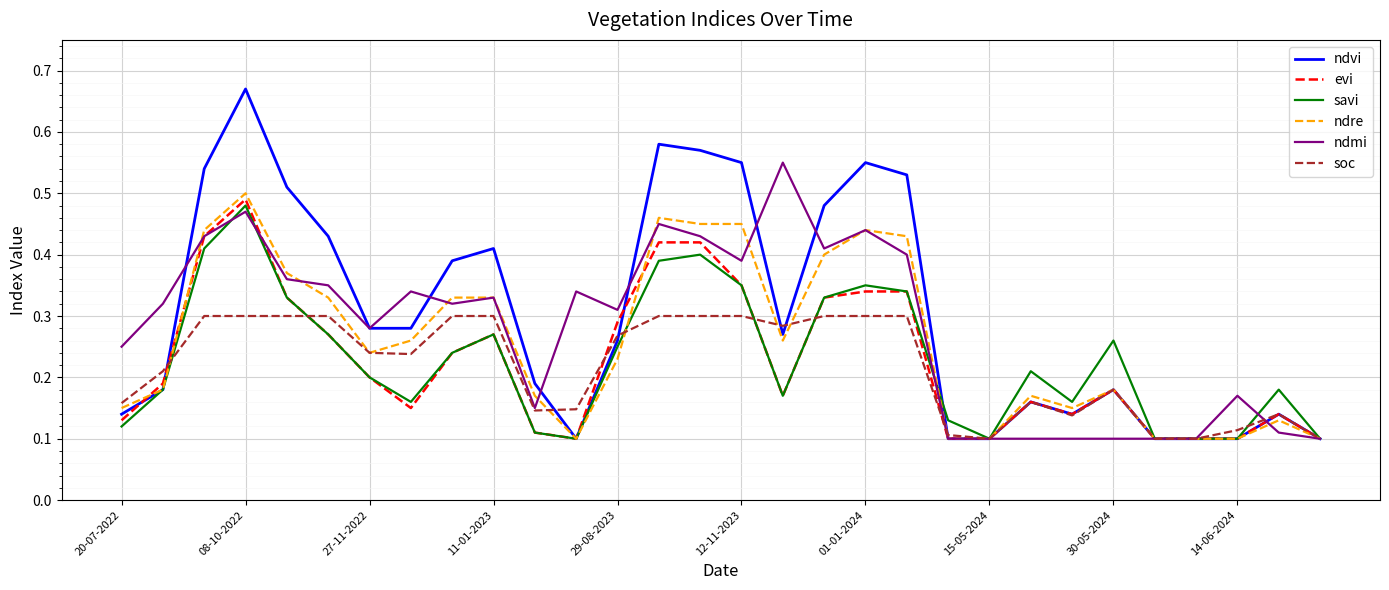

Which series has the largest range (max minus min)?

ndvi